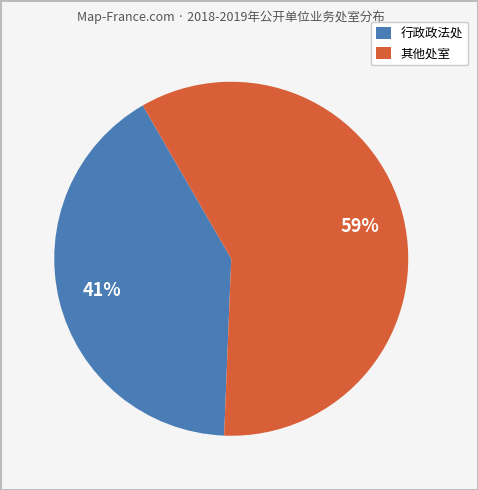

How many segments does this pie chart have?

2